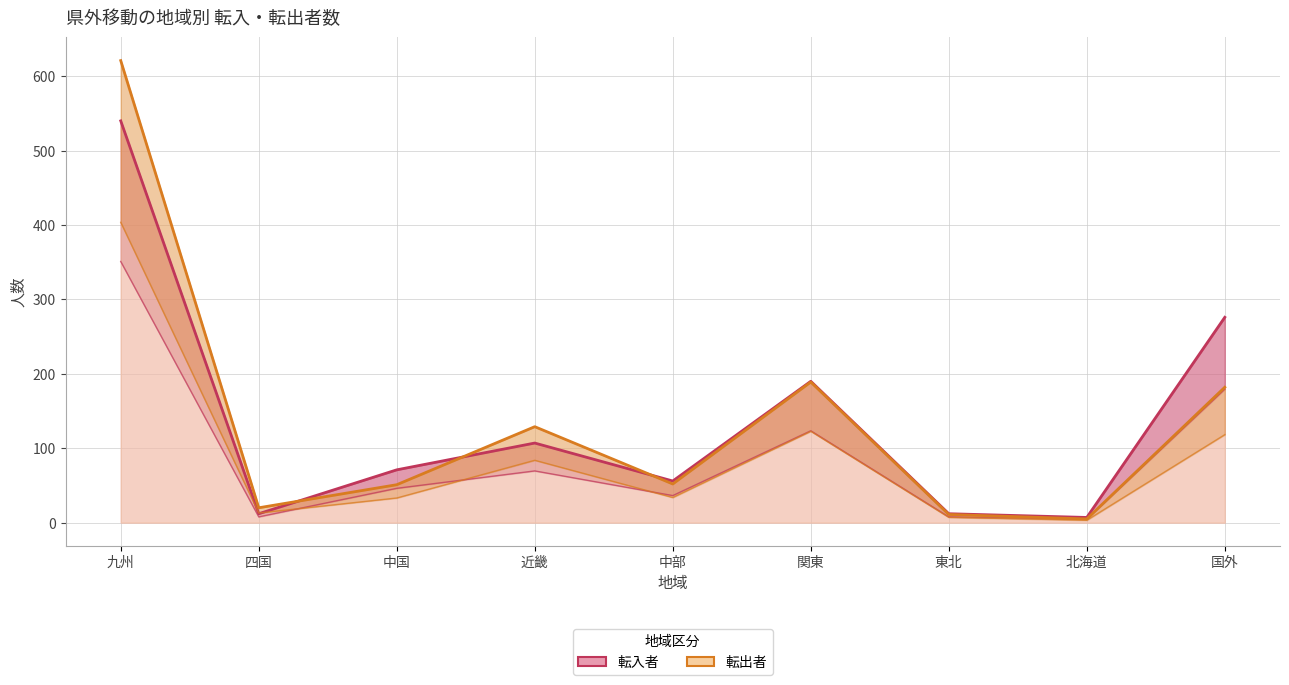

Where do 転入者 and 転出者 first cross each other?

四国 and 中国